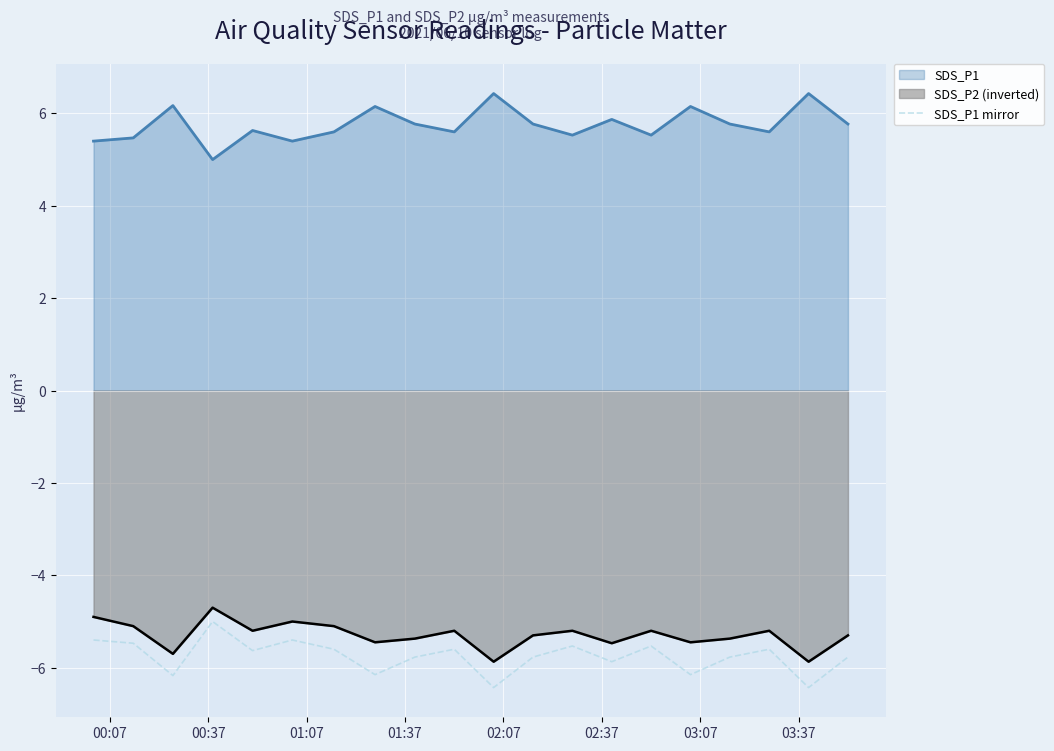

What is the difference between the maximum and minimum values in the SDS_P2 (inverted) series?

1.2